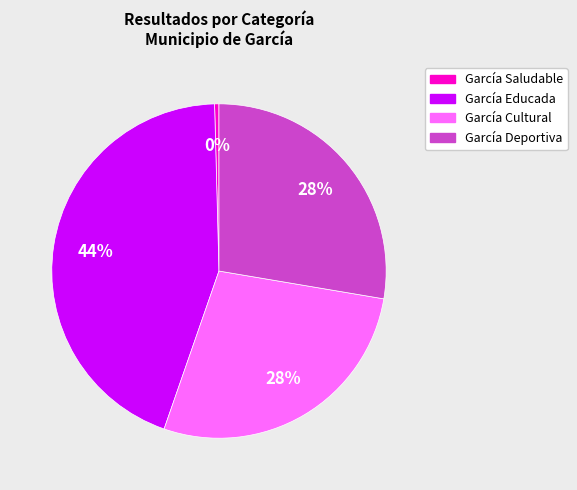

Count the number of slices in the pie.

4